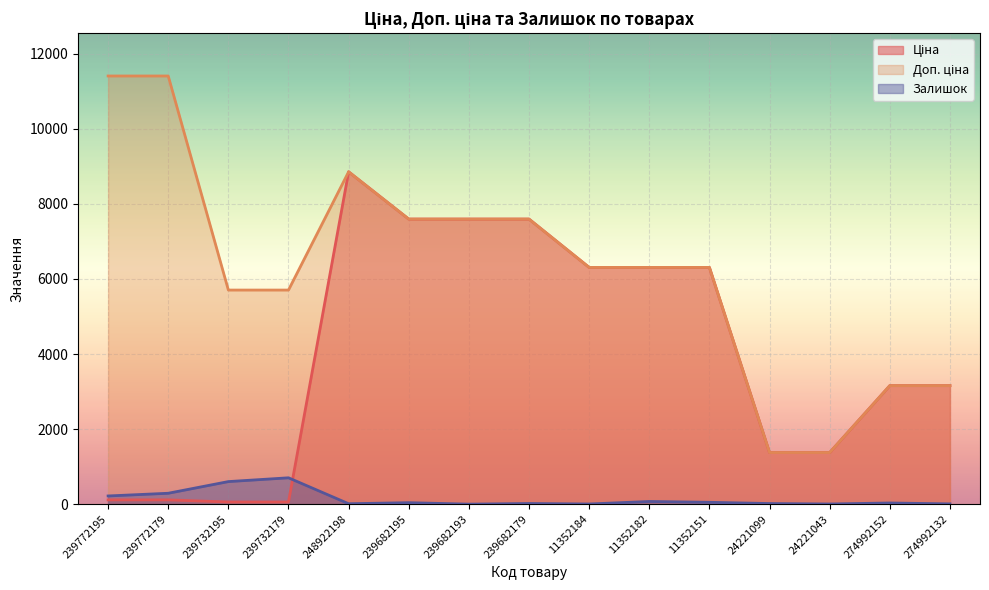

What is the difference between the second highest and second lowest values in the Ціна series?

7539.5